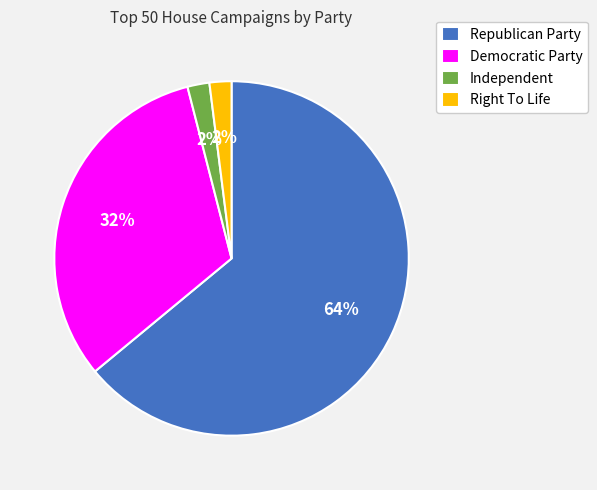

Which slice is the largest?

Republican Party